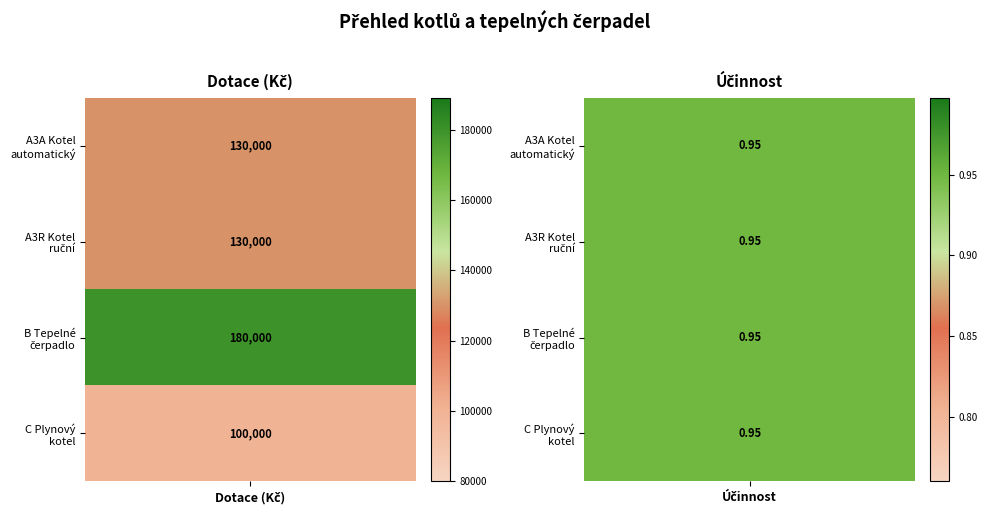

The value of B - Tepelné čerpadlo at 1 is 0.6. True or false?

False